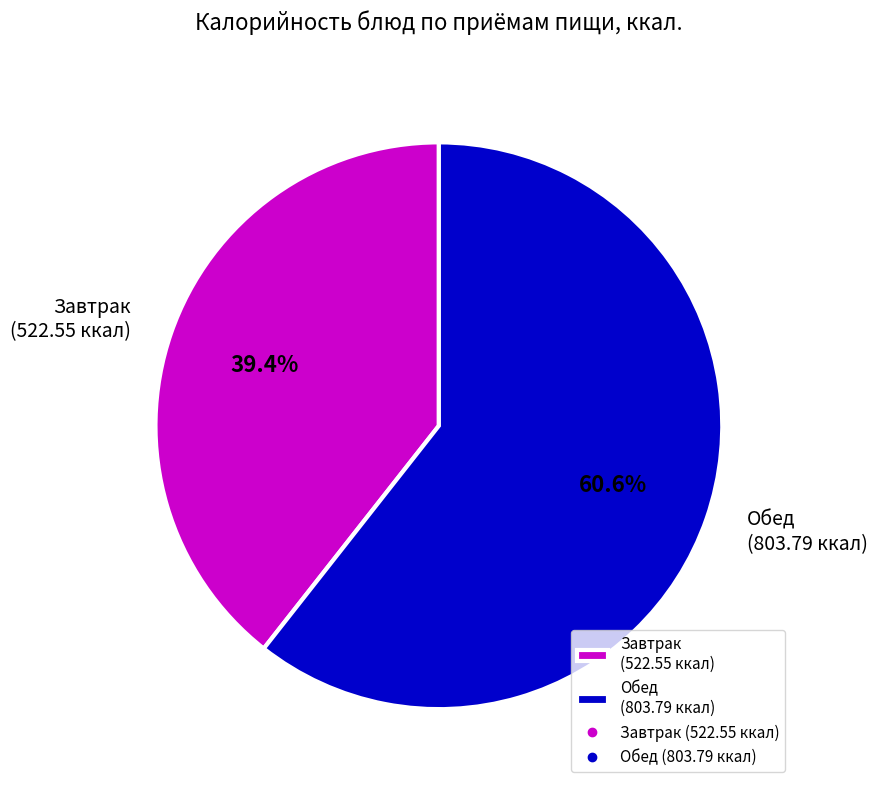

How many segments does this pie chart have?

2